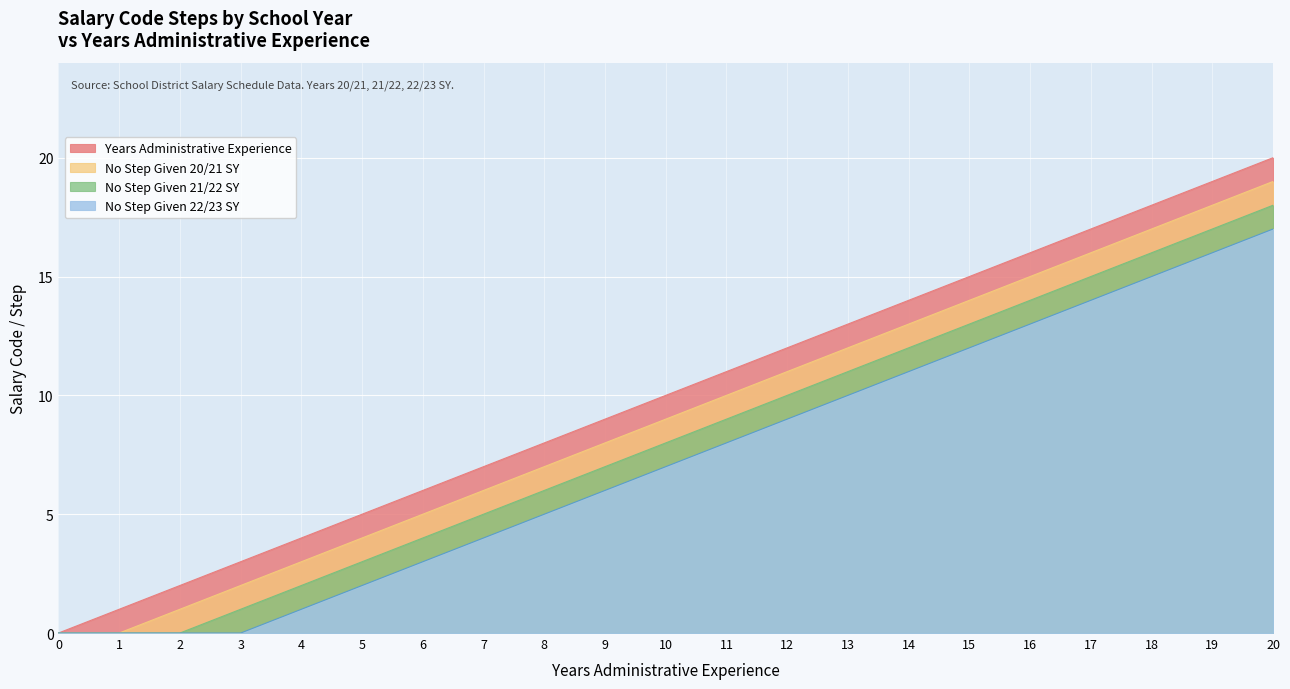

Reading left to right, what are all the values shown in this chart?

No Step Given 22/23 SY: 0	0	0	0	1	2	3	4	5	6	7	8	9	10	11	12	13	14	15	16	17
No Step Given 21/22 SY: 0	0	0	1	2	3	4	5	6	7	8	9	10	11	12	13	14	15	16	17	18
No Step Given 20/21 SY: 0	0	1	2	3	4	5	6	7	8	9	10	11	12	13	14	15	16	17	18	19
Years Administrative Experience: 0	1	2	3	4	5	6	7	8	9	10	11	12	13	14	15	16	17	18	19	20